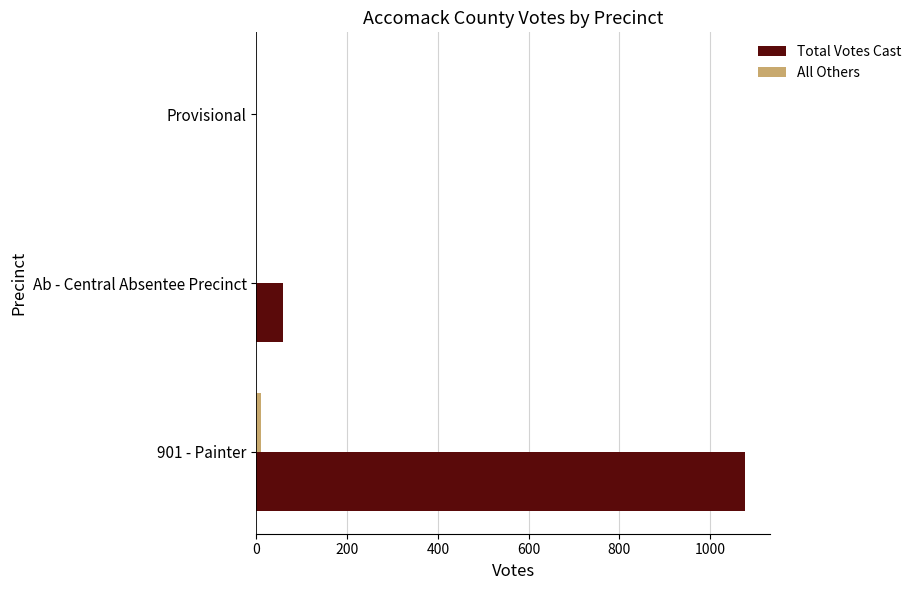

Which category has the highest value in the Total Votes Cast series?

901 - Painter